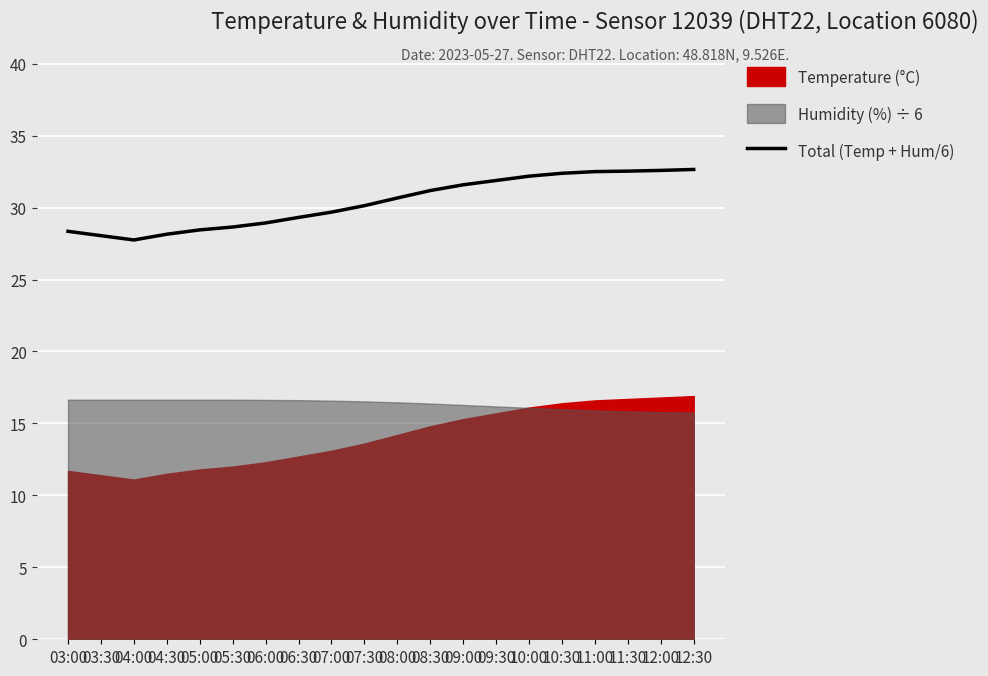

At which label is the value closest to 30?

07:30